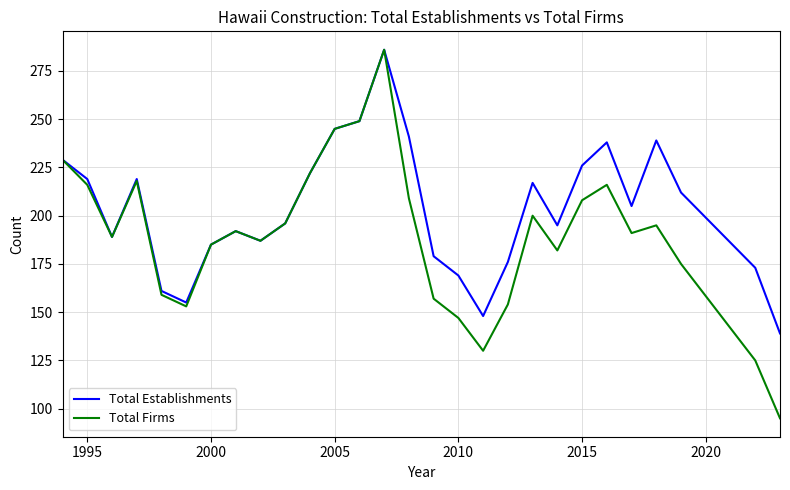

What is the minimum value shown in the chart?

95